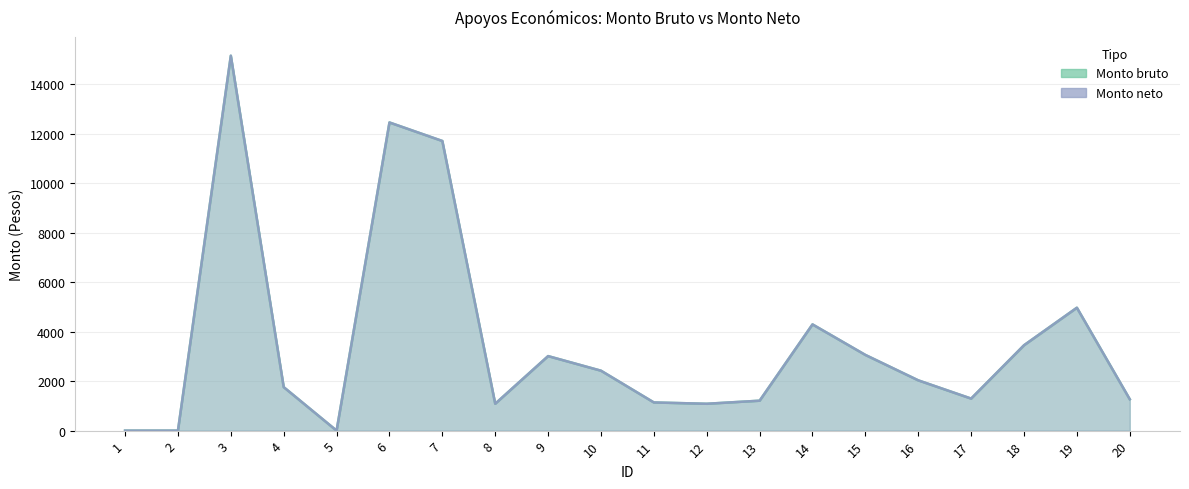

True or false: Monto neto and Monto bruto cross at least once.

False